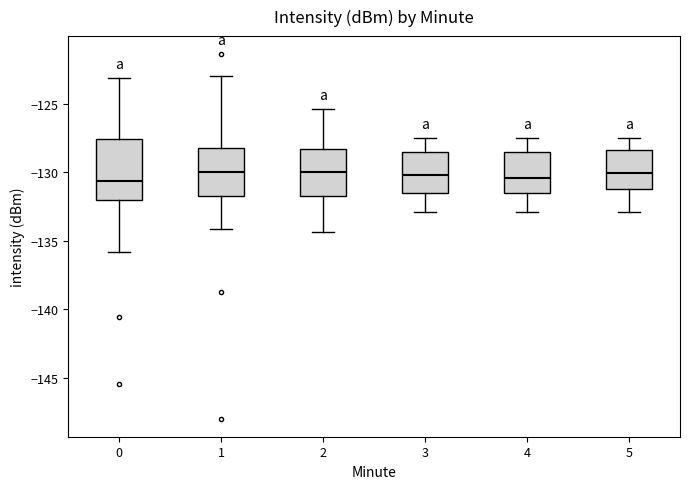

Where is the lower edge of the box at x = 4 on the y-axis? The values are not printed on the chart, so give them approximately, as read against the axis.

-131.5